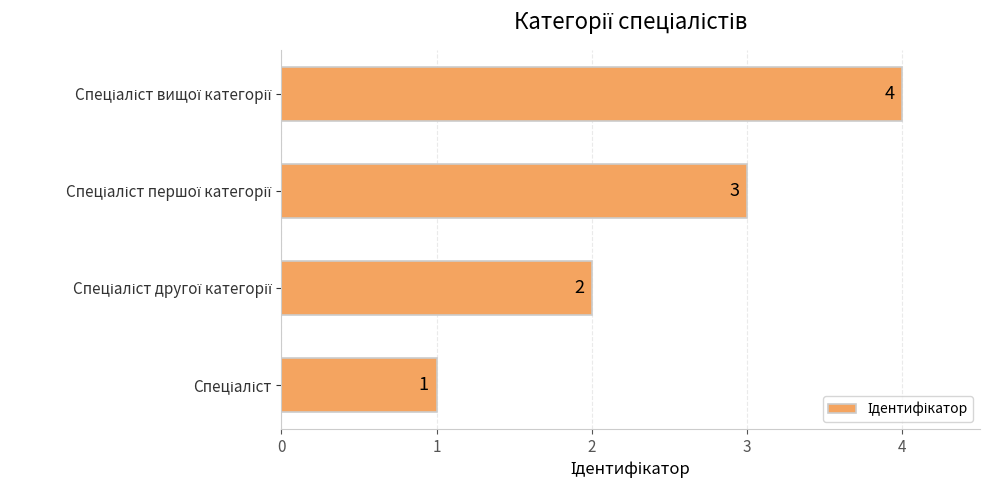

How many bars are there in total?

4